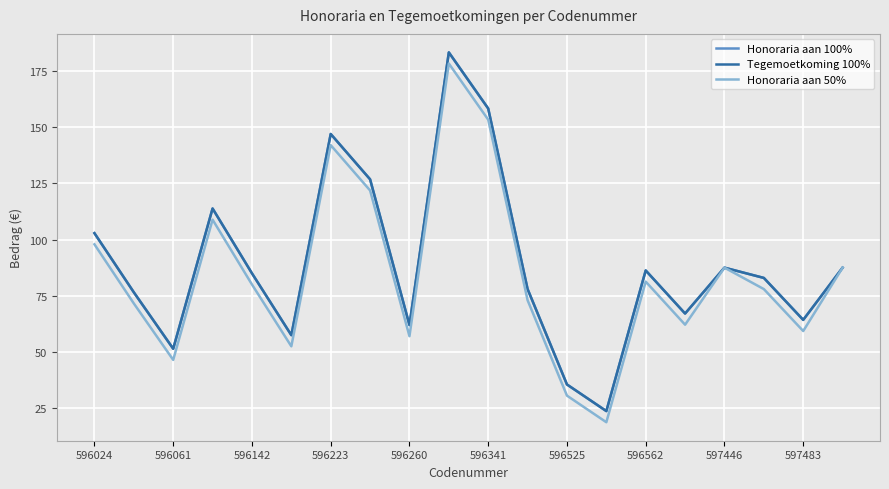

Does the chart display data point markers on the line(s)?

No